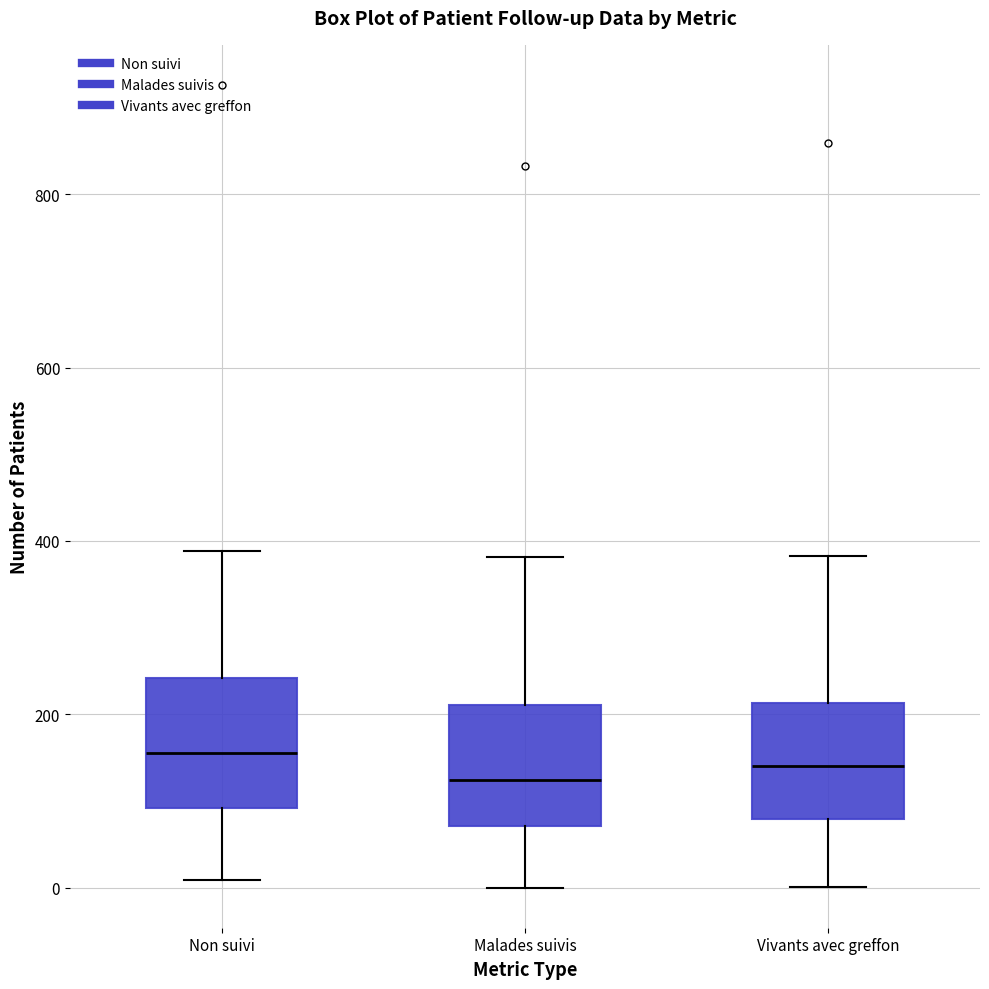

Reading left to right, read every box against the y-axis: the position of its median line, the range the box covers, and the ends of its whiskers. The values are not printed on the chart, so give them approximately, as read against the axis.

Non suivi: median 160, box 100 to 240, whiskers 0 to 380
Malades suivis: median 120, box 80 to 220, whiskers 0 to 380
Vivants avec greffon: median 140, box 80 to 220, whiskers 0 to 380